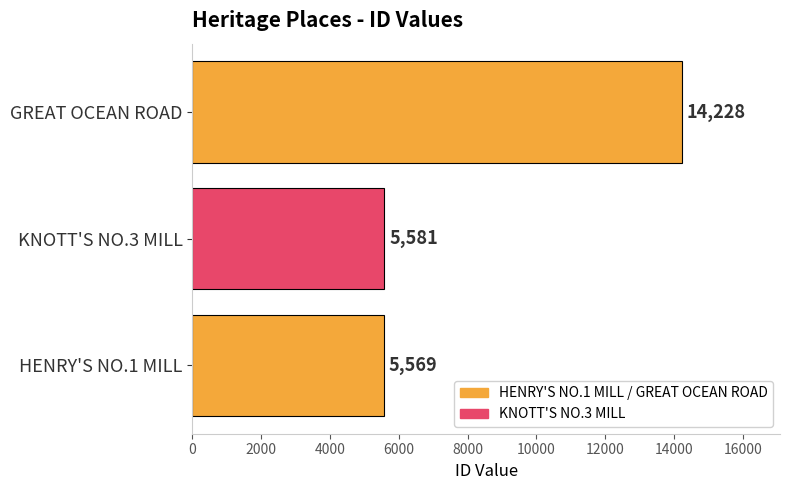

How many distinct data groups are displayed?

1